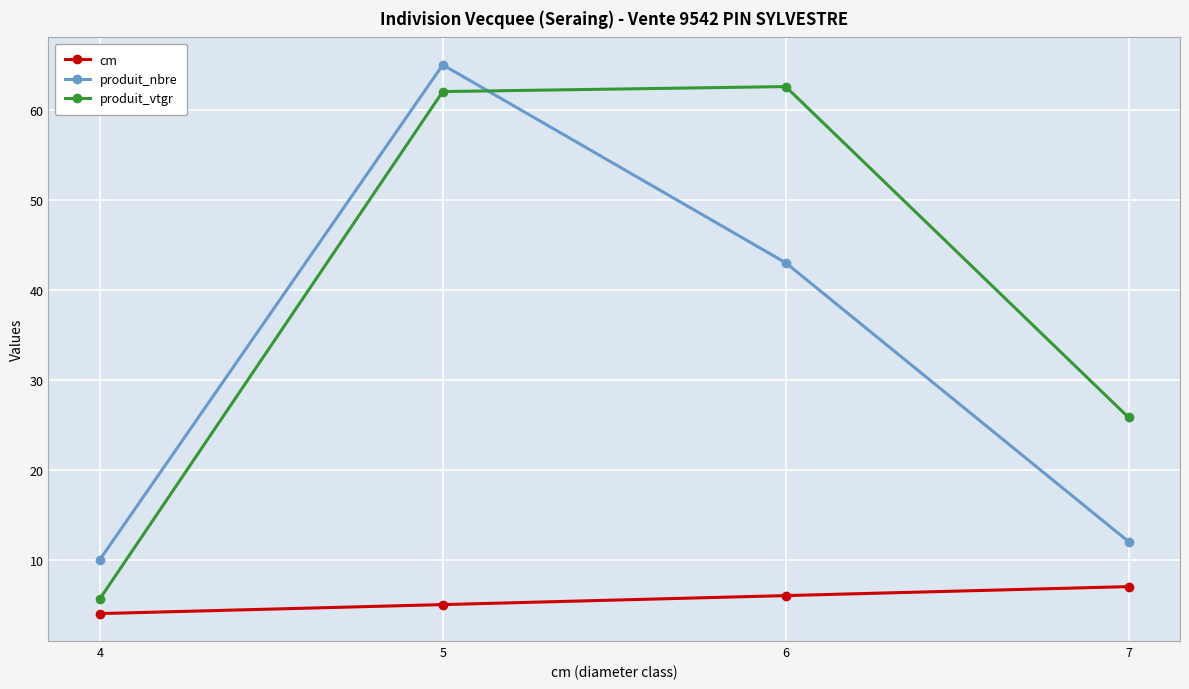

Reading left to right, what are all the values shown in this chart?

cm: 4=4.0	5=5.0	6=6.0	7=7.0
produit_nbre: 4=10.0	5=65.0	6=43.0	7=12.0
produit_vtgr: 4=5.6	5=62.0	6=62.6	7=25.8